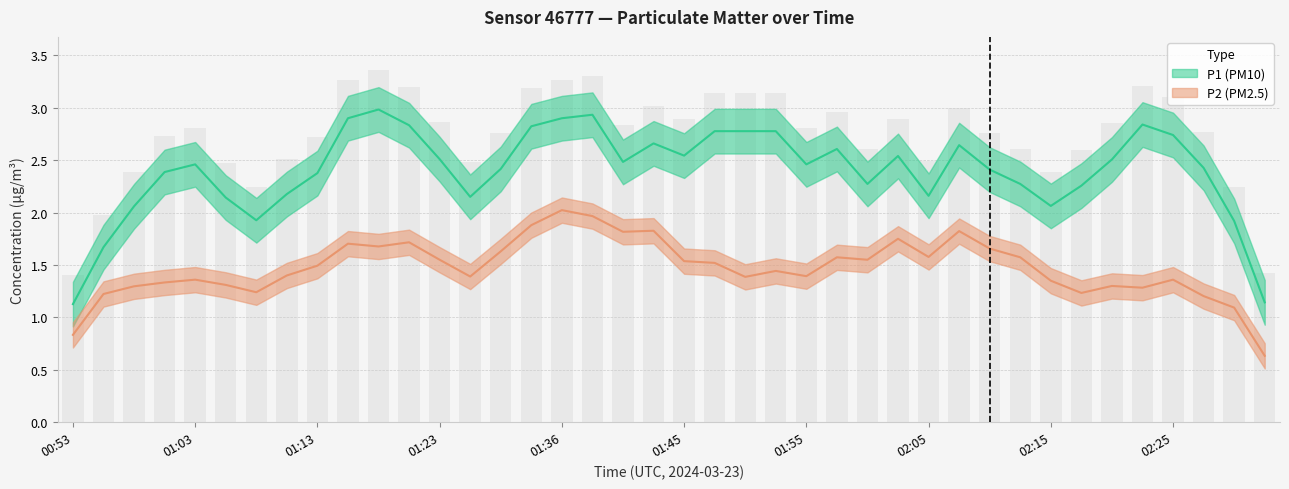

Which has a higher value, 01:38 or 01:18?

01:18